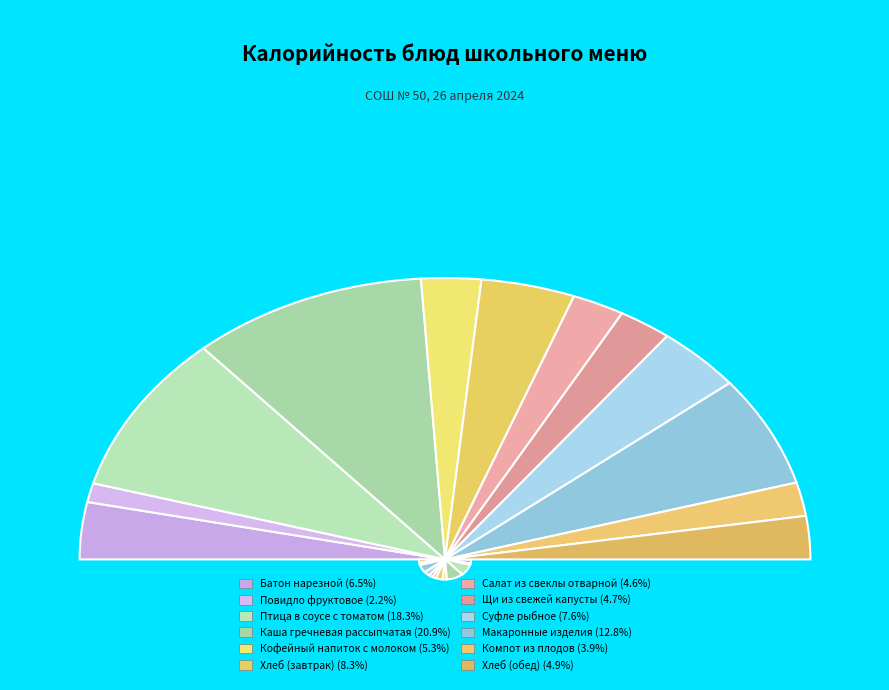

Does Птица в соусе с томатом account for over 50% of the chart?

No